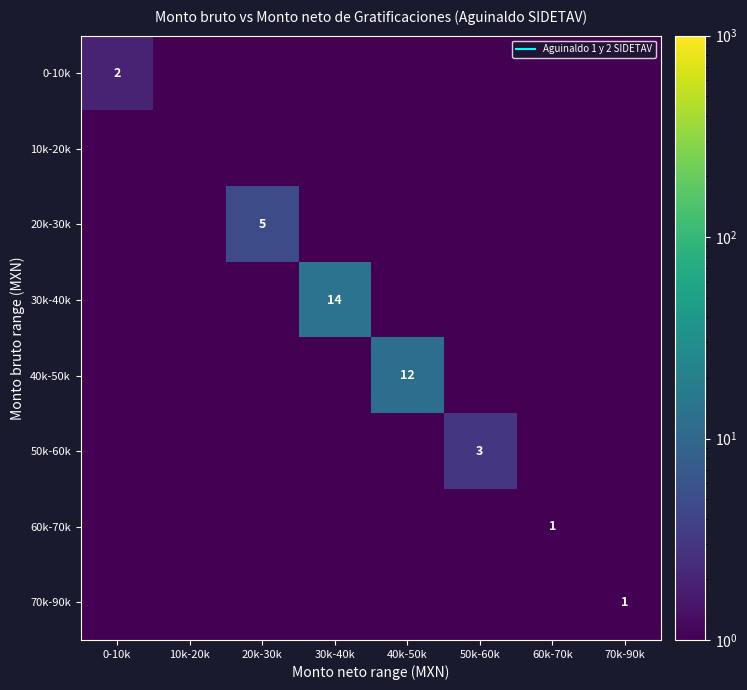

What is the difference between the maximum and minimum values in the 40k-50k series?

11.9